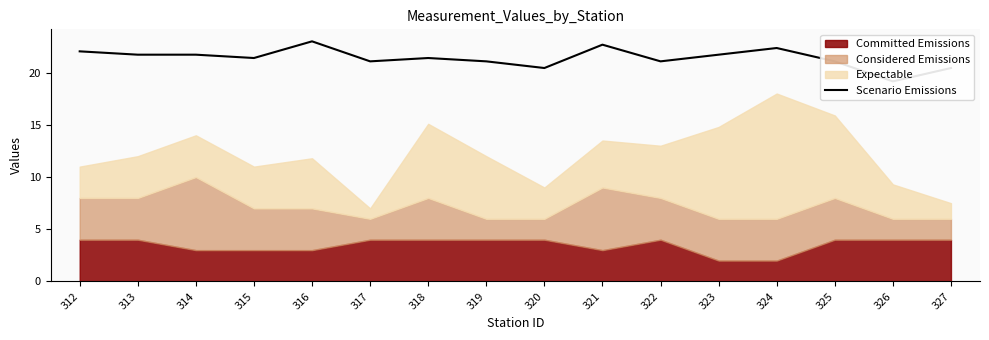

List the labels in order of value, largest first.

316, 321, 324, 312, 313, 314, 323, 315, 318, 317, 319, 322, 325, 320, 327, 326